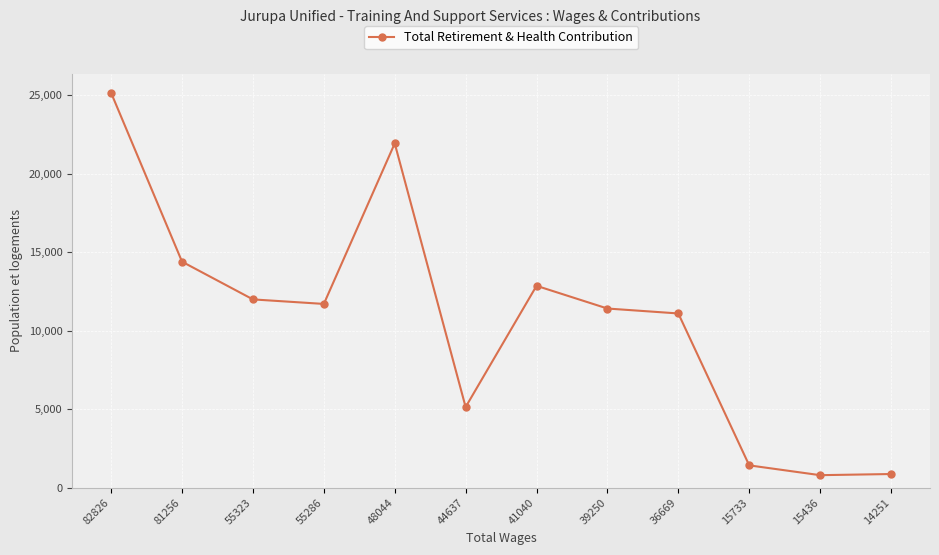

The value at 48044 is 37933. True or false?

False